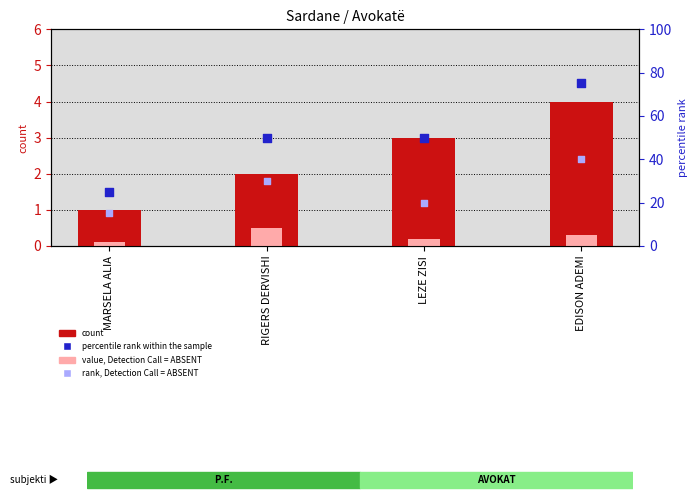

Which series has the widest spread of Y values?

percentile rank within the sample